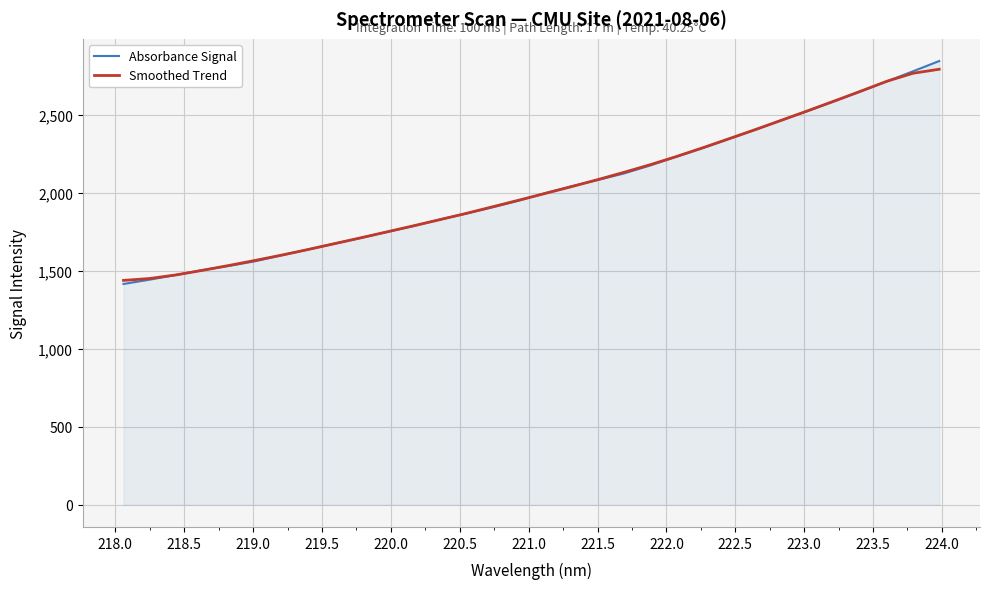

Which series has the widest spread of values?

Absorbance Signal